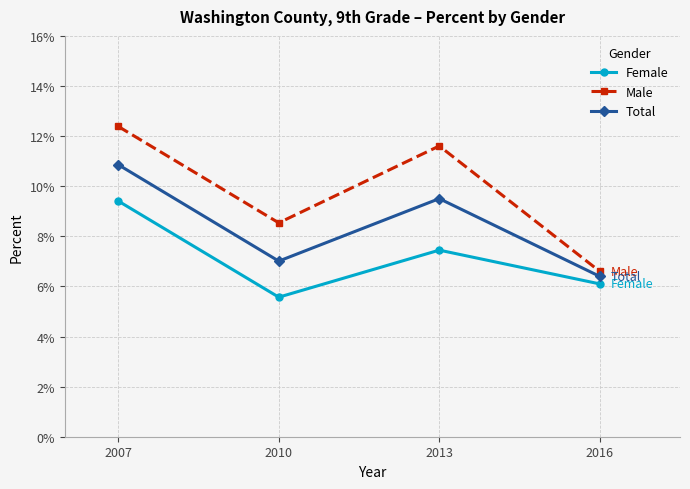

Reading left to right, list all the values displayed in this chart.

Female: 2007=0.1	2010=0.1	2013=0.1	2016=0.1
Male: 2007=0.1	2010=0.1	2013=0.1	2016=0.1
Total: 2007=0.1	2010=0.1	2013=0.1	2016=0.1